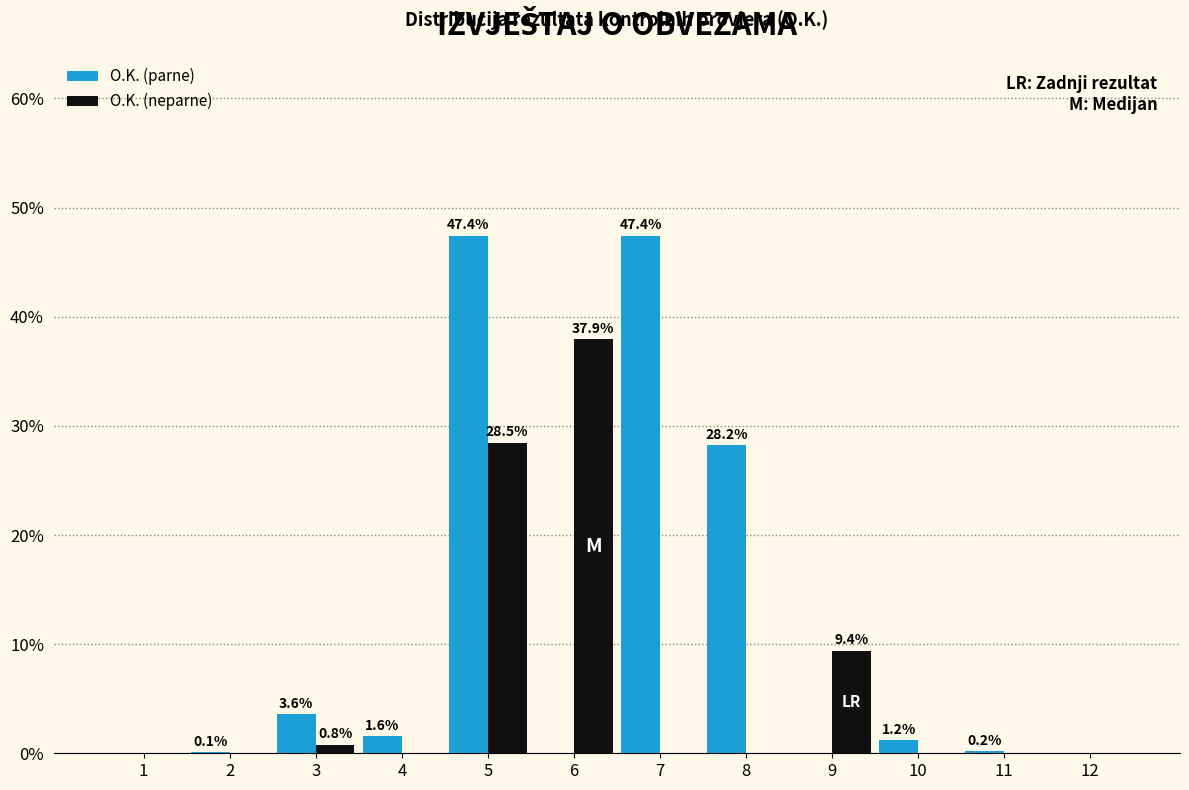

Reading left to right, what are all the values shown in this chart?

O.K. (parne): 1=0.0	2=0.1	3=3.6	4=1.6	5=47.4	6=0.0	7=47.4	8=28.2	9=0.0	10=1.2	11=0.2	12=0.0
O.K. (neparne): 1=0.0	2=0.0	3=0.8	4=0.0	5=28.5	6=37.9	7=0.0	8=0.0	9=9.4	10=0.0	11=0.0	12=0.0